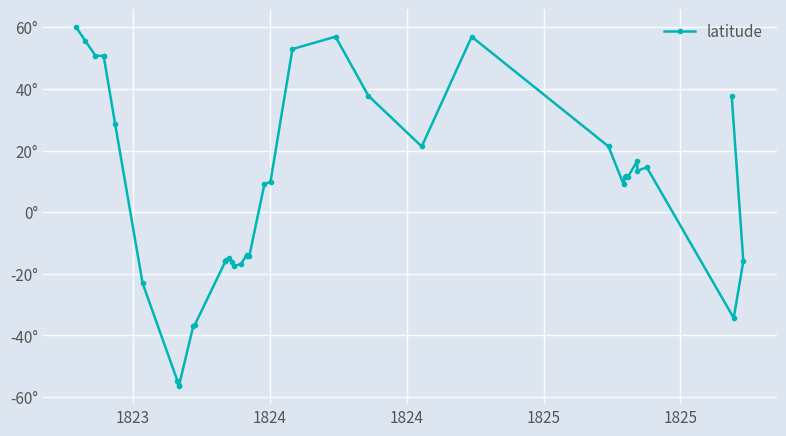

The value at 28 is 77.6. True or false?

False